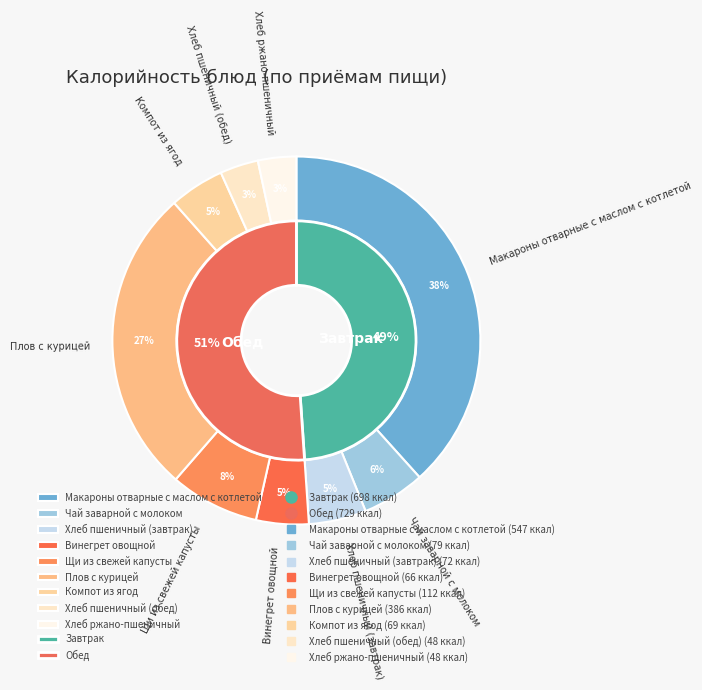

What percentage is the Винегрет овощной slice, to the nearest percent?

5%